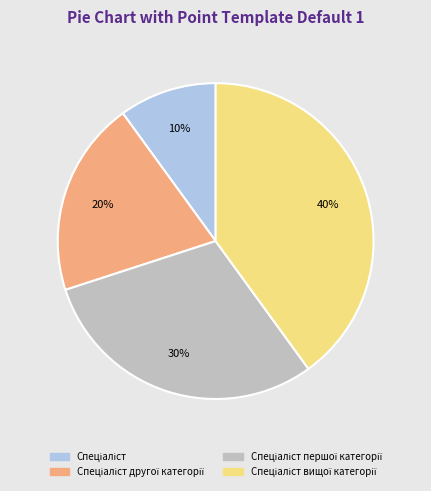

To the nearest percent, what is the difference between the largest and smallest slice percentages?

30%